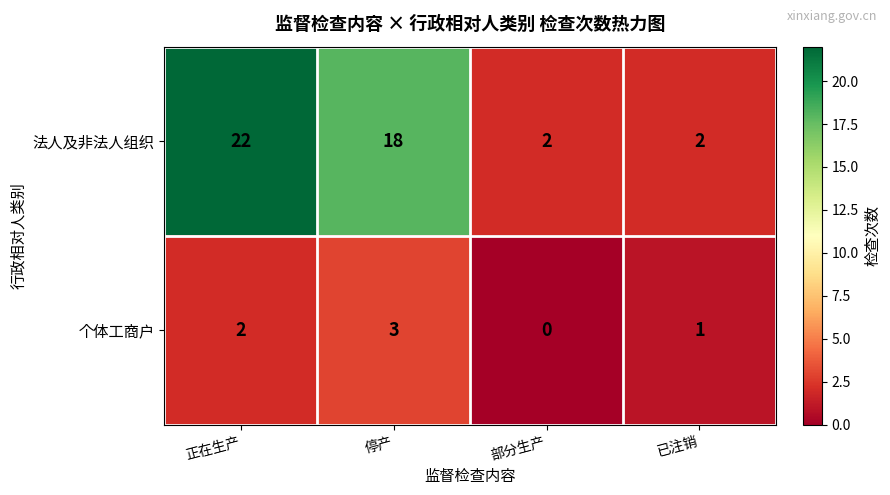

True or false: 法人及非法人组织 has a value of 2 at 部分生产.

True